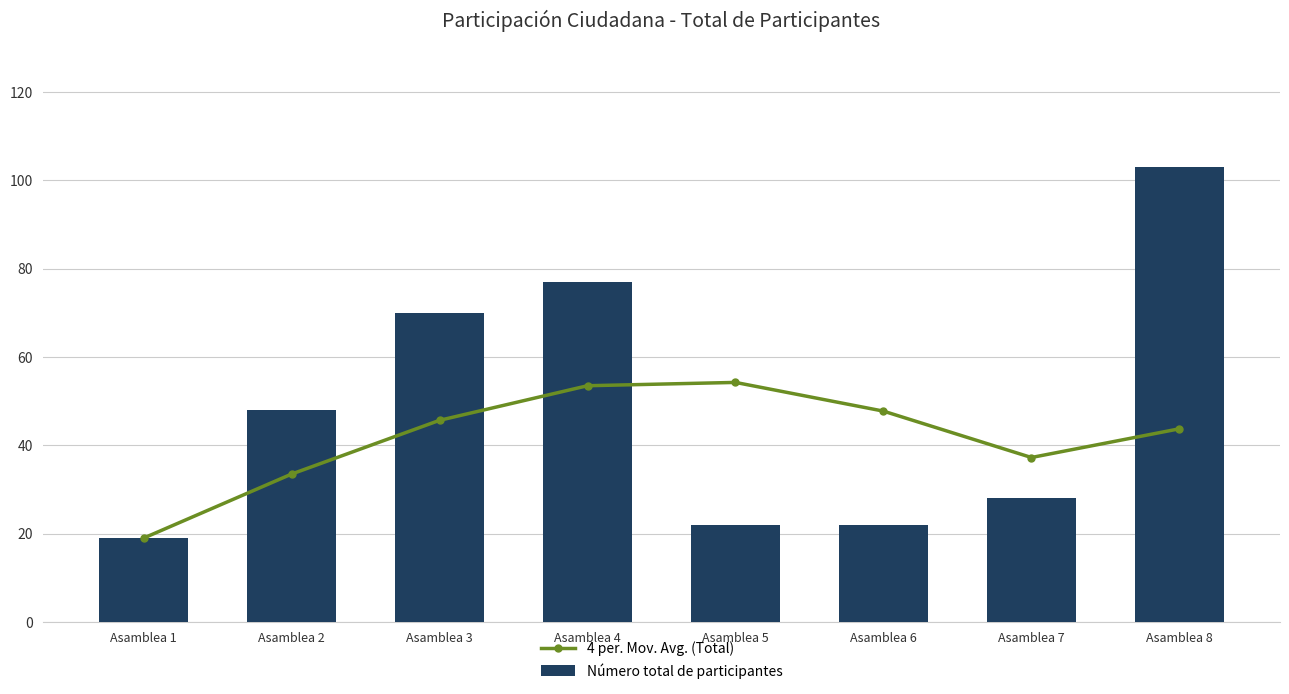

At how many categories does at least one series exceed 78?

1